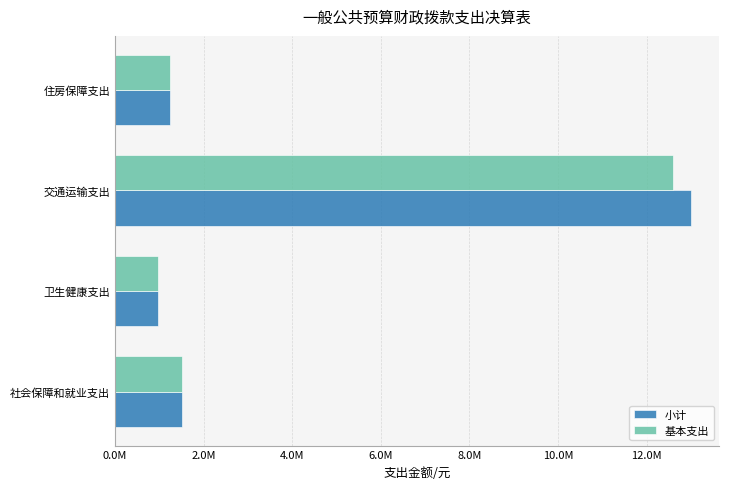

What is the value of the 基本支出 bar at the 2nd from the left?

977626.3